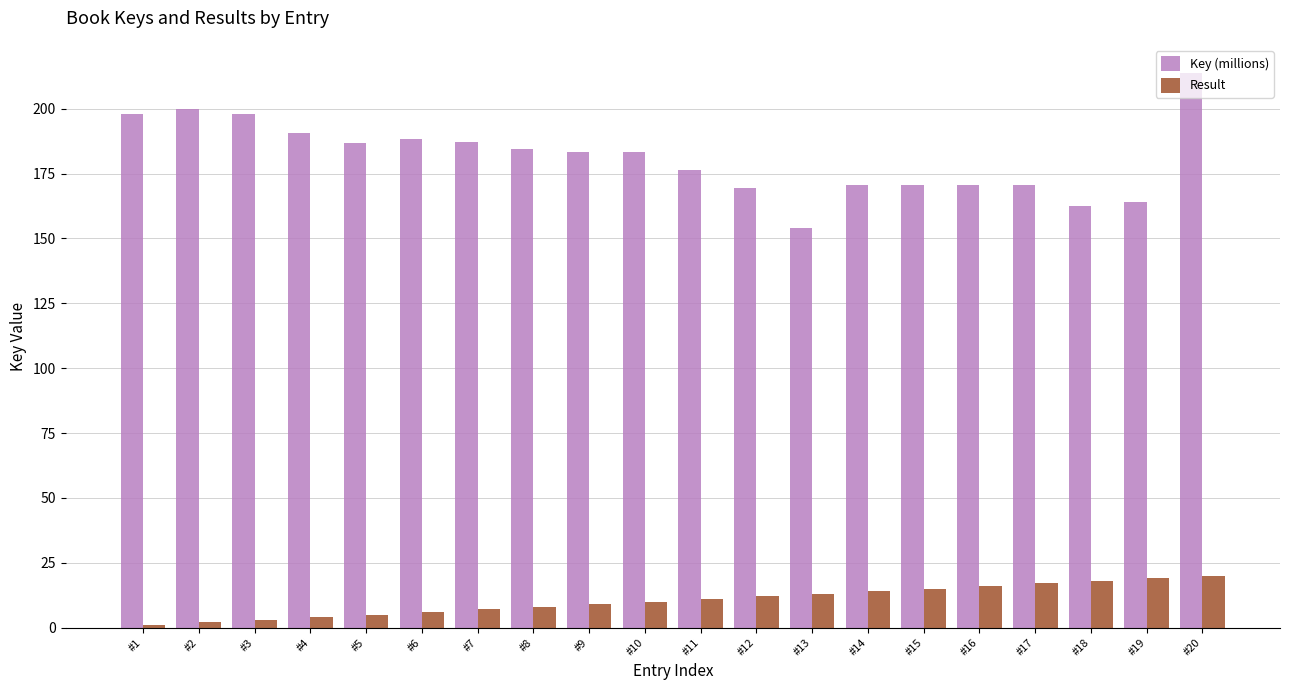

What is the value of the Key (millions) bar at the 19th from the left?

163.9